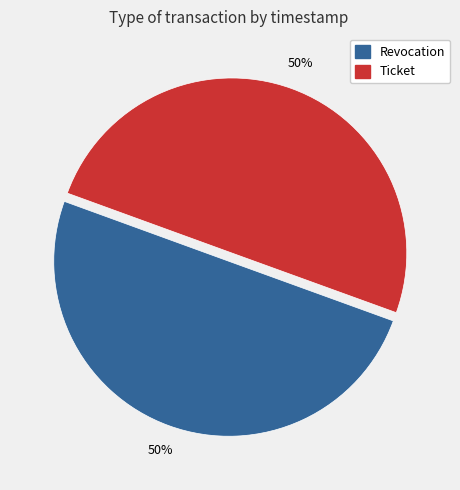

Do Ticket and Revocation together represent more than half of the pie?

Yes